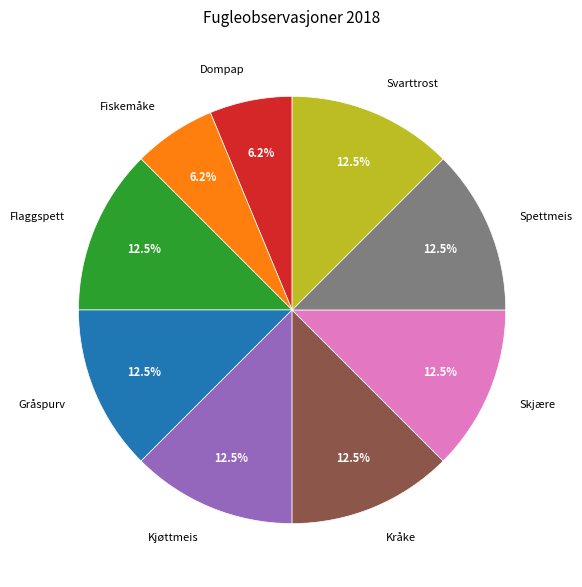

Combined, do Gråspurv and Fiskemåke account for over 50%?

No